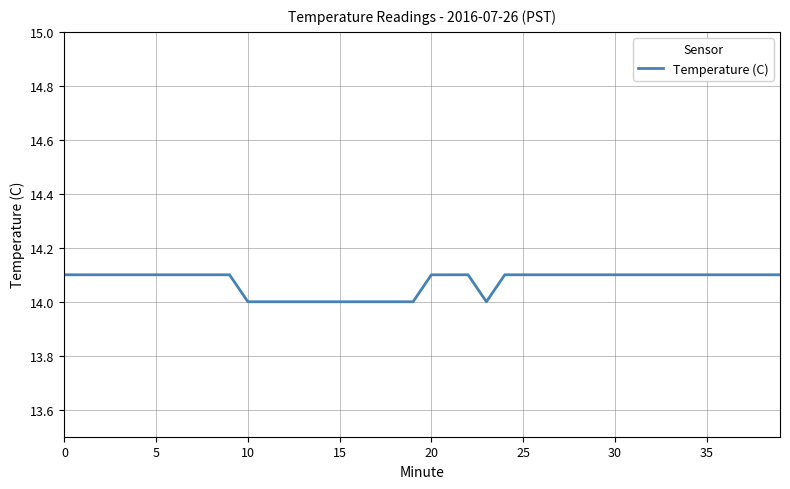

What is the minimum value shown in the chart?

14.0